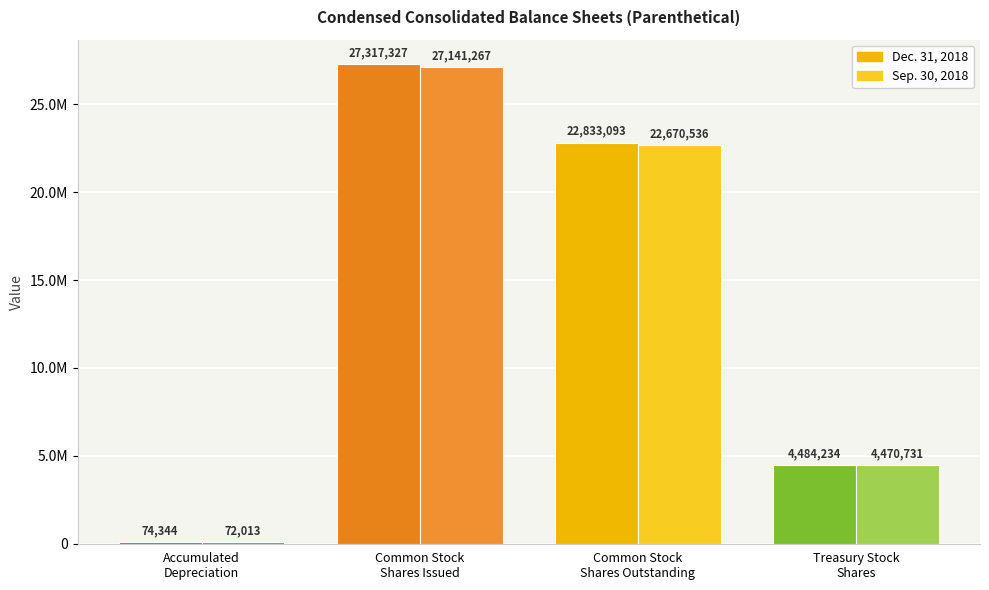

Which category has the highest value in the Dec. 31, 2018 series?

Common Stock Shares Issued